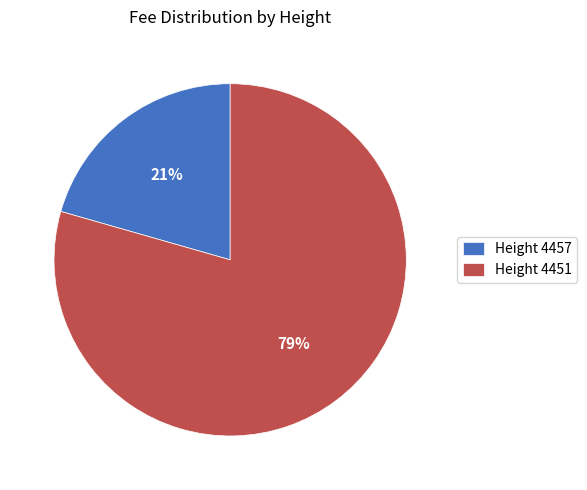

What is the ratio of the value at Height 4457 to the value at Height 4451?

0.3